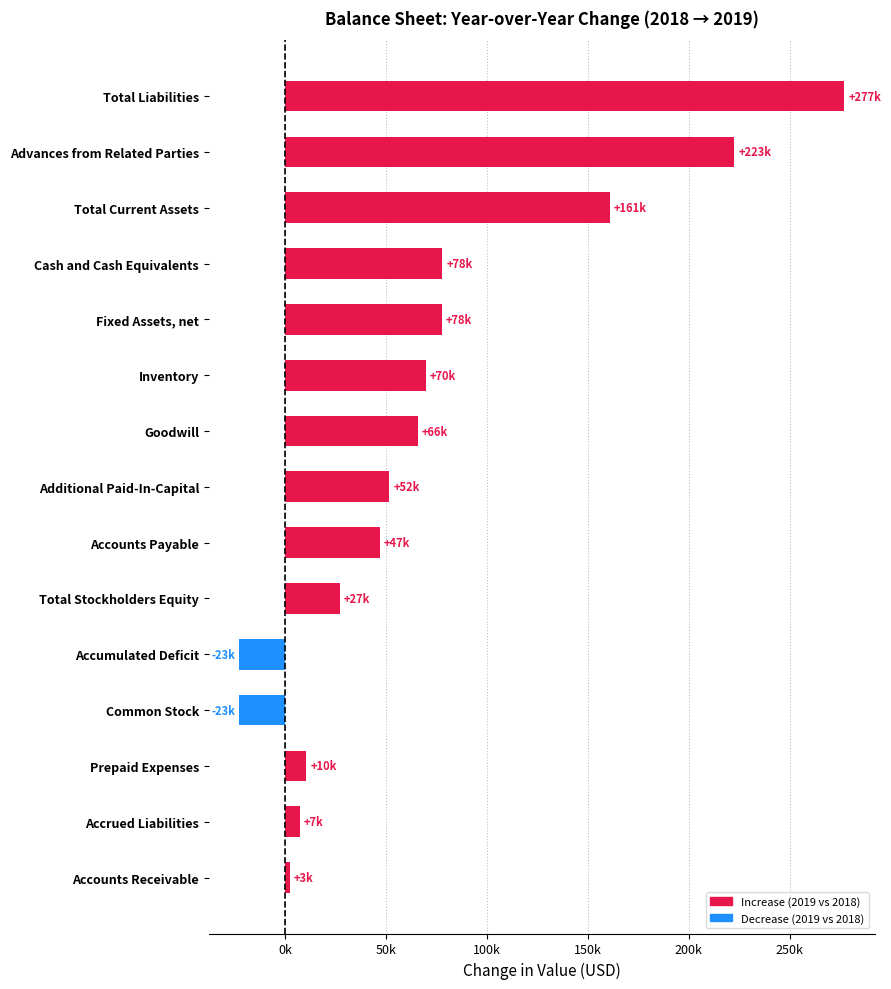

Does the chart contain any negative values?

Yes